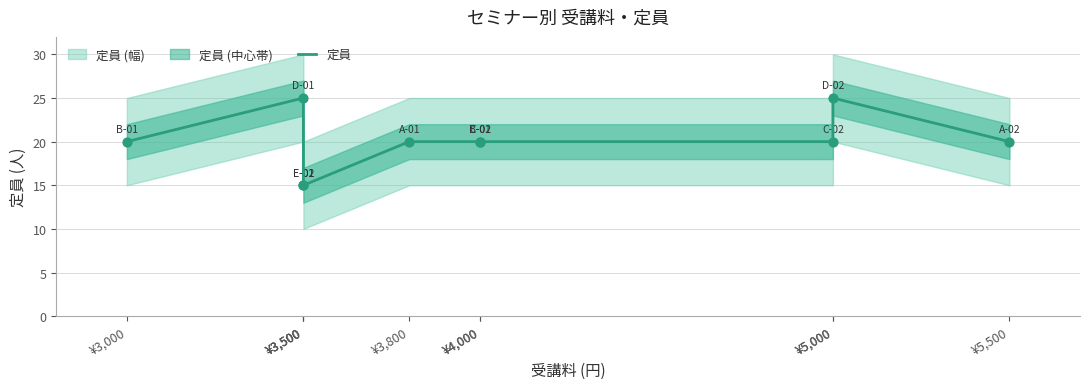

What is the ratio of the value at ¥3,800 to the value at ¥4,000?

1.0